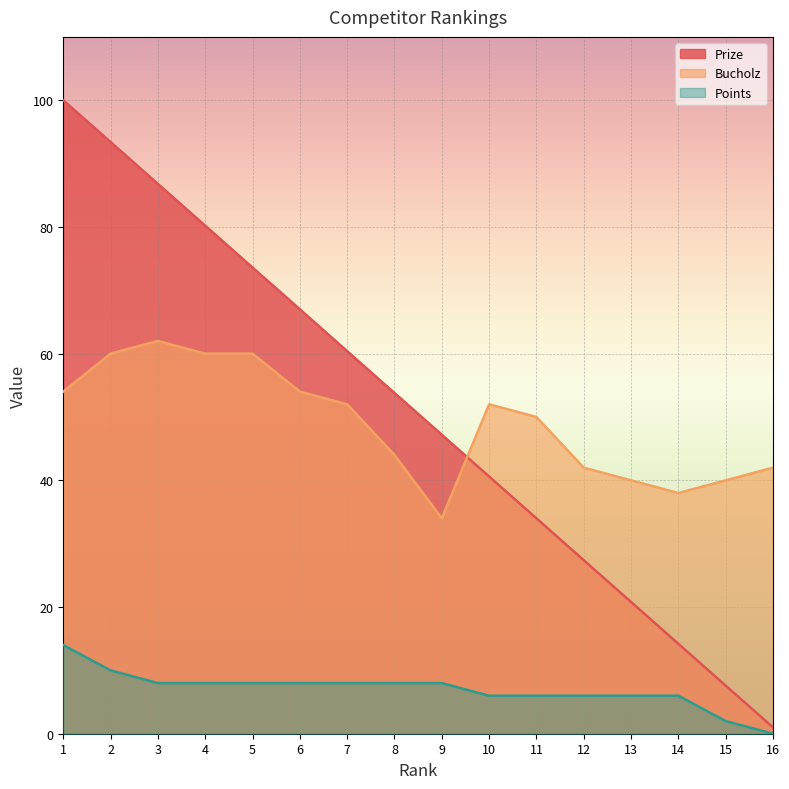

The Points series shows 9.0 at 1. True or false?

False